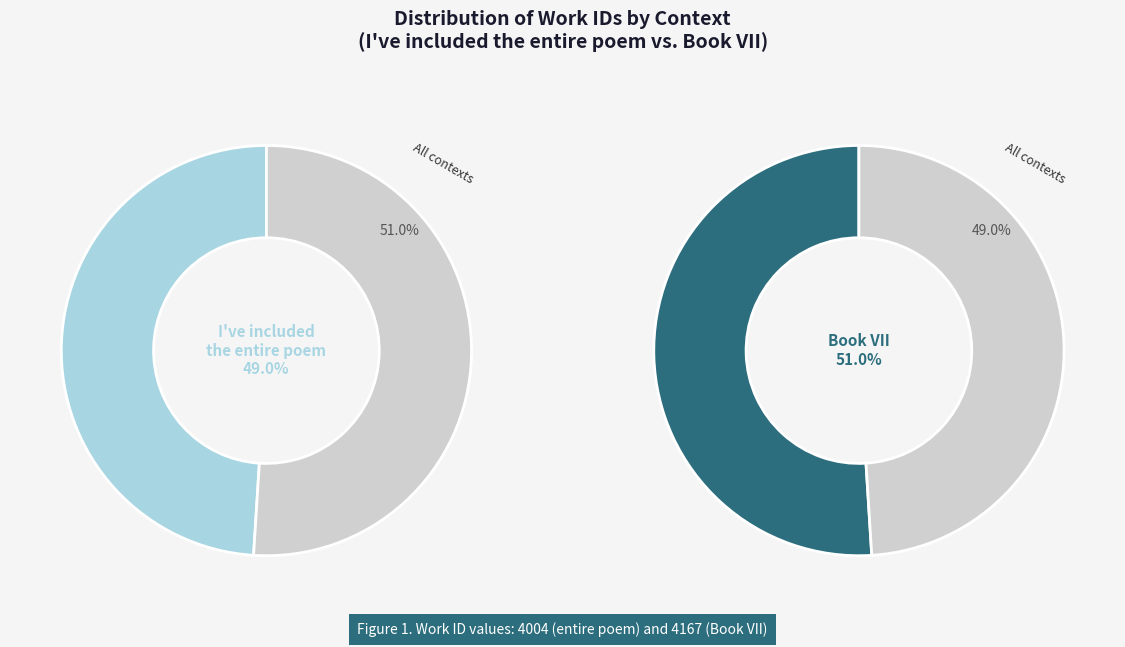

To the nearest percent, what is the difference between the largest and smallest slice percentages?

2%